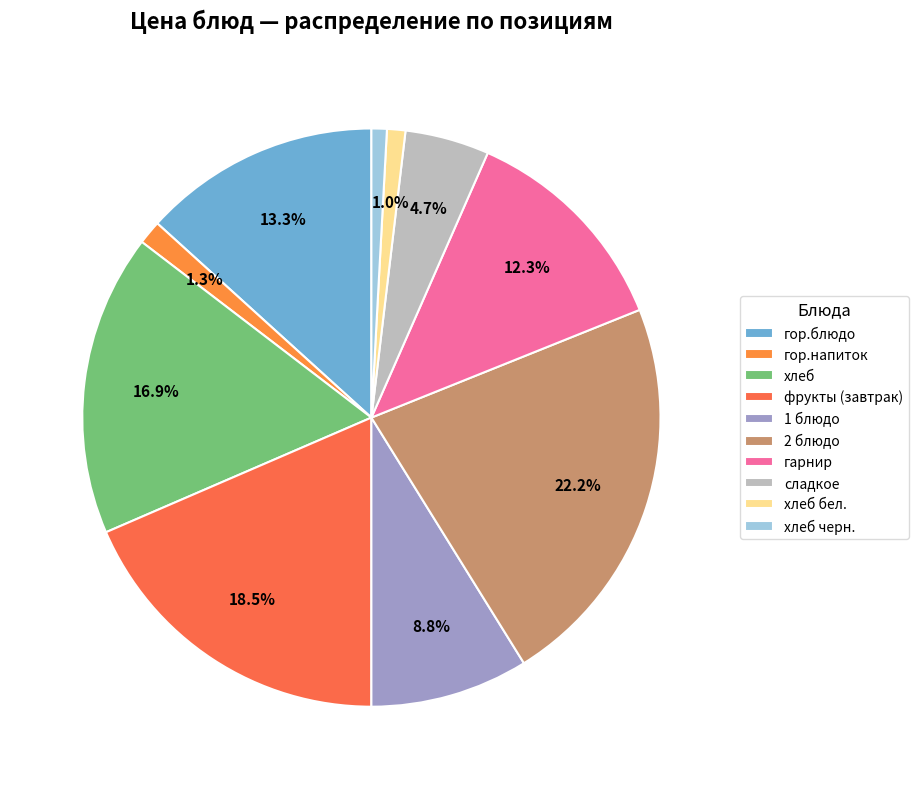

What percentage is NOT represented by гарнир?

87.7%